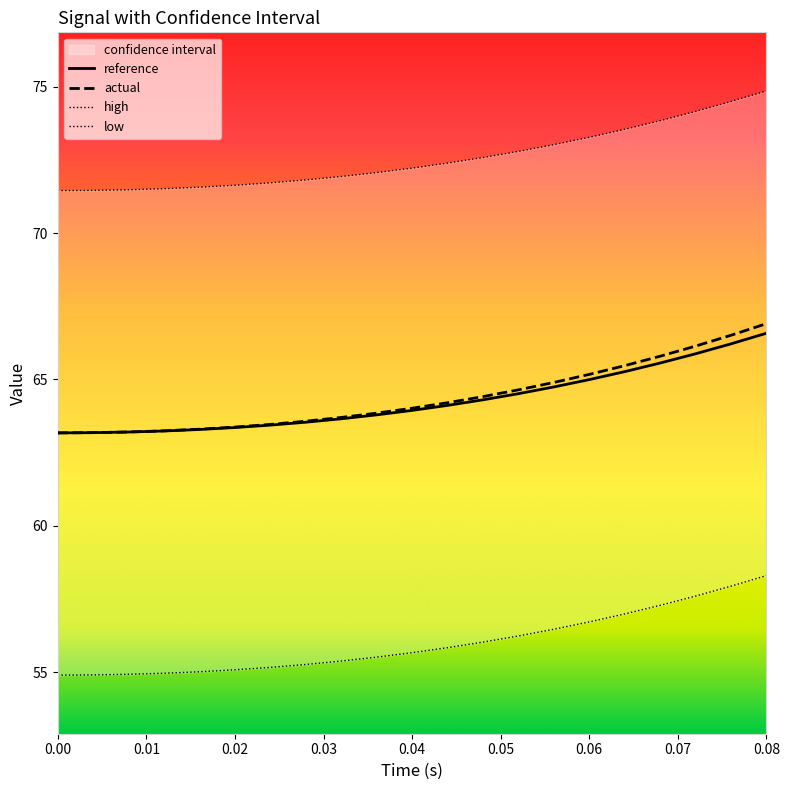

The value of actual at 0.08 is 66.9. True or false?

True